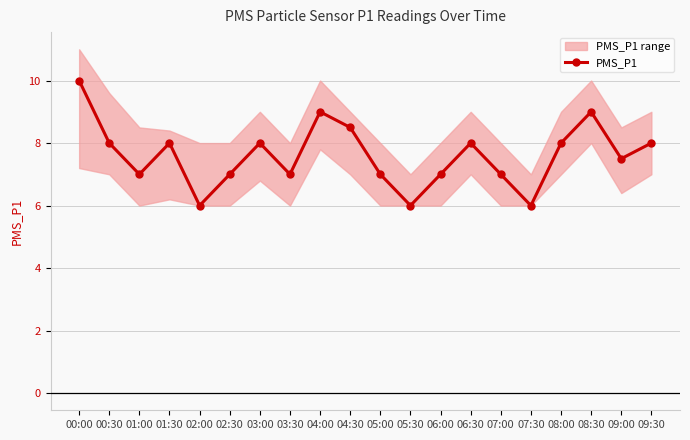

Between 04:00 and 05:30, which is larger?

04:00